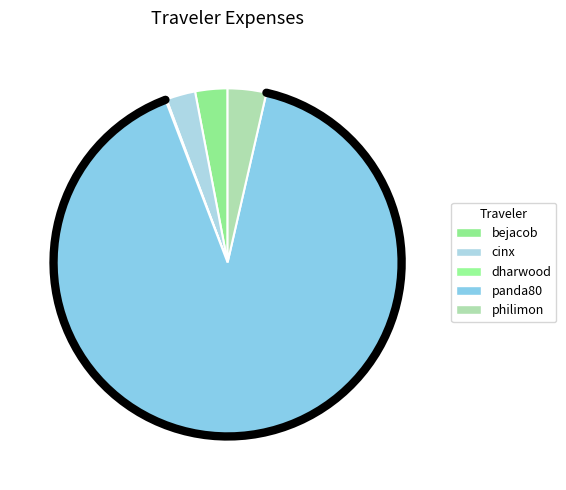

Count the number of slices in the pie.

5